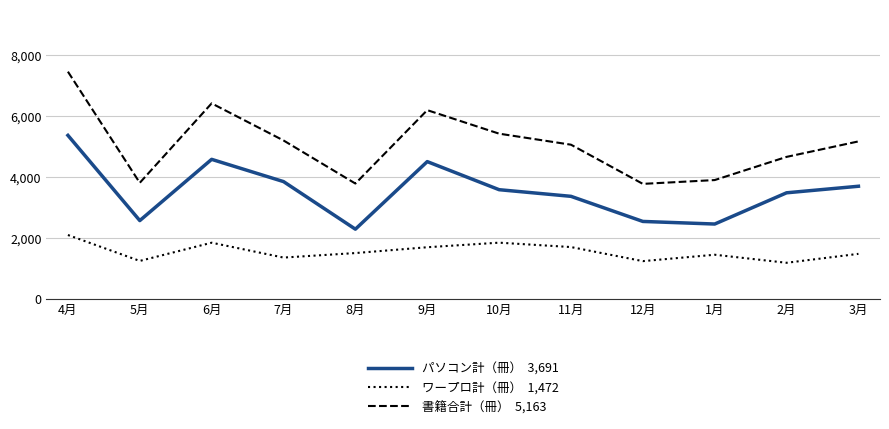

Which label corresponds to the largest value in the chart?

4月